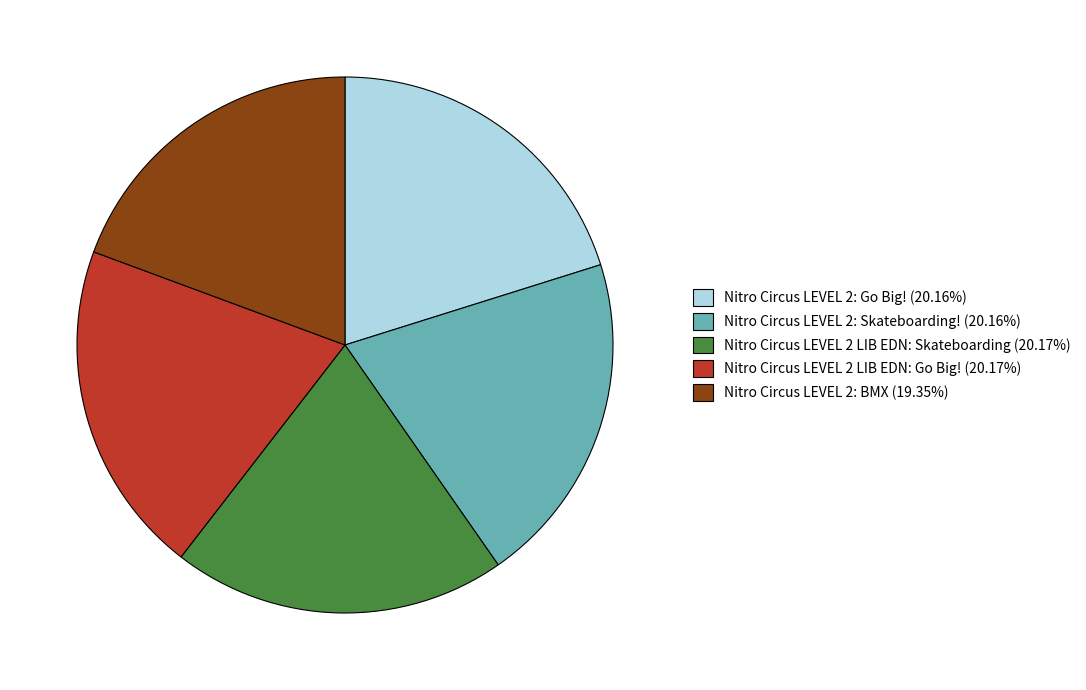

Approximately how many times larger is the value at Nitro Circus LEVEL 2 LIB EDN: Skateboarding (20.17%) compared to Nitro Circus LEVEL 2: Go Big! (20.16%)?

1.0